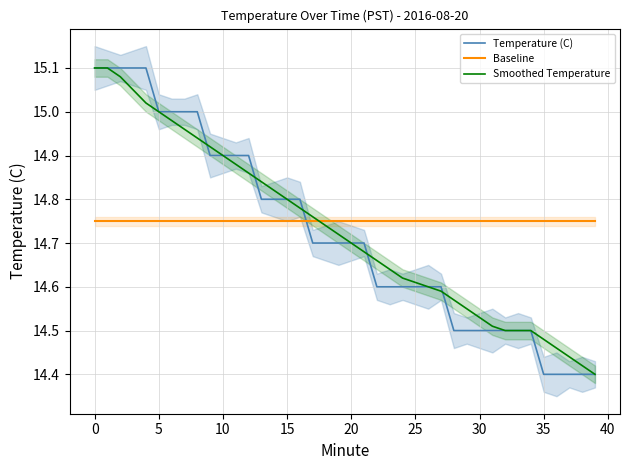

The value of Smoothed Temperature at 10 is 14.9. True or false?

True